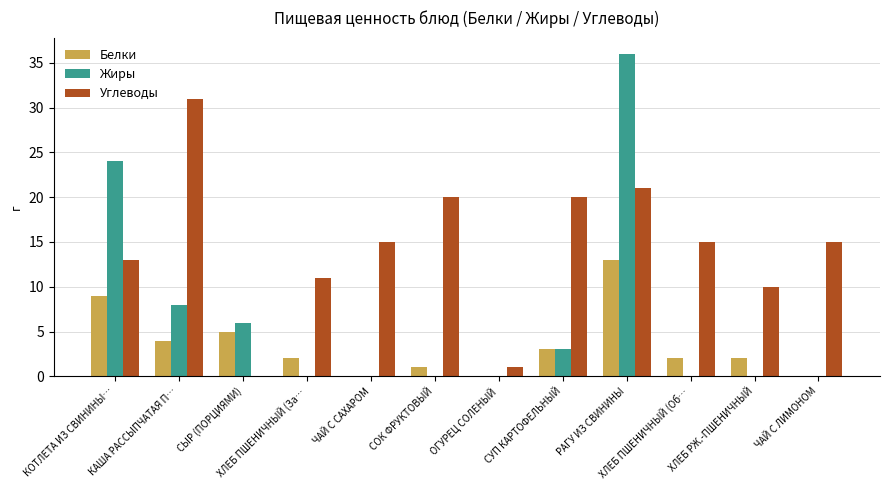

Reading left to right, what are all the values shown in this chart?

Белки: КОТЛЕТА ИЗ СВИНИНЫ…=9	КАША РАССЫПЧАТАЯ П…=4	СЫР (ПОРЦИЯМИ)=5	ХЛЕБ ПШЕНИЧНЫЙ (За…=2	ЧАЙ С САХАРОМ=0	СОК ФРУКТОВЫЙ=1	ОГУРЕЦ СОЛЕНЫЙ=0	СУП КАРТОФЕЛЬНЫЙ=3	РАГУ ИЗ СВИНИНЫ=13	ХЛЕБ ПШЕНИЧНЫЙ (Об…=2	ХЛЕБ РЖ.-ПШЕНИЧНЫЙ=2	ЧАЙ С ЛИМОНОМ=0
Жиры: КОТЛЕТА ИЗ СВИНИНЫ…=24	КАША РАССЫПЧАТАЯ П…=8	СЫР (ПОРЦИЯМИ)=6	ХЛЕБ ПШЕНИЧНЫЙ (За…=0	ЧАЙ С САХАРОМ=0	СОК ФРУКТОВЫЙ=0	ОГУРЕЦ СОЛЕНЫЙ=0	СУП КАРТОФЕЛЬНЫЙ=3	РАГУ ИЗ СВИНИНЫ=36	ХЛЕБ ПШЕНИЧНЫЙ (Об…=0	ХЛЕБ РЖ.-ПШЕНИЧНЫЙ=0	ЧАЙ С ЛИМОНОМ=0
Углеводы: КОТЛЕТА ИЗ СВИНИНЫ…=13	КАША РАССЫПЧАТАЯ П…=31	СЫР (ПОРЦИЯМИ)=0	ХЛЕБ ПШЕНИЧНЫЙ (За…=11	ЧАЙ С САХАРОМ=15	СОК ФРУКТОВЫЙ=20	ОГУРЕЦ СОЛЕНЫЙ=1	СУП КАРТОФЕЛЬНЫЙ=20	РАГУ ИЗ СВИНИНЫ=21	ХЛЕБ ПШЕНИЧНЫЙ (Об…=15	ХЛЕБ РЖ.-ПШЕНИЧНЫЙ=10	ЧАЙ С ЛИМОНОМ=15